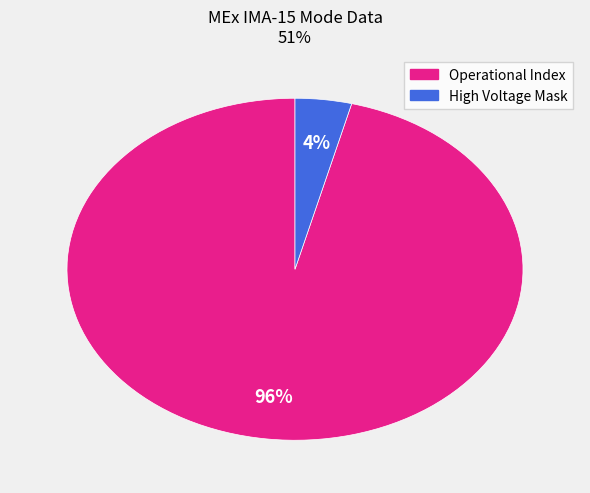

Is there a majority slice in this chart?

Yes